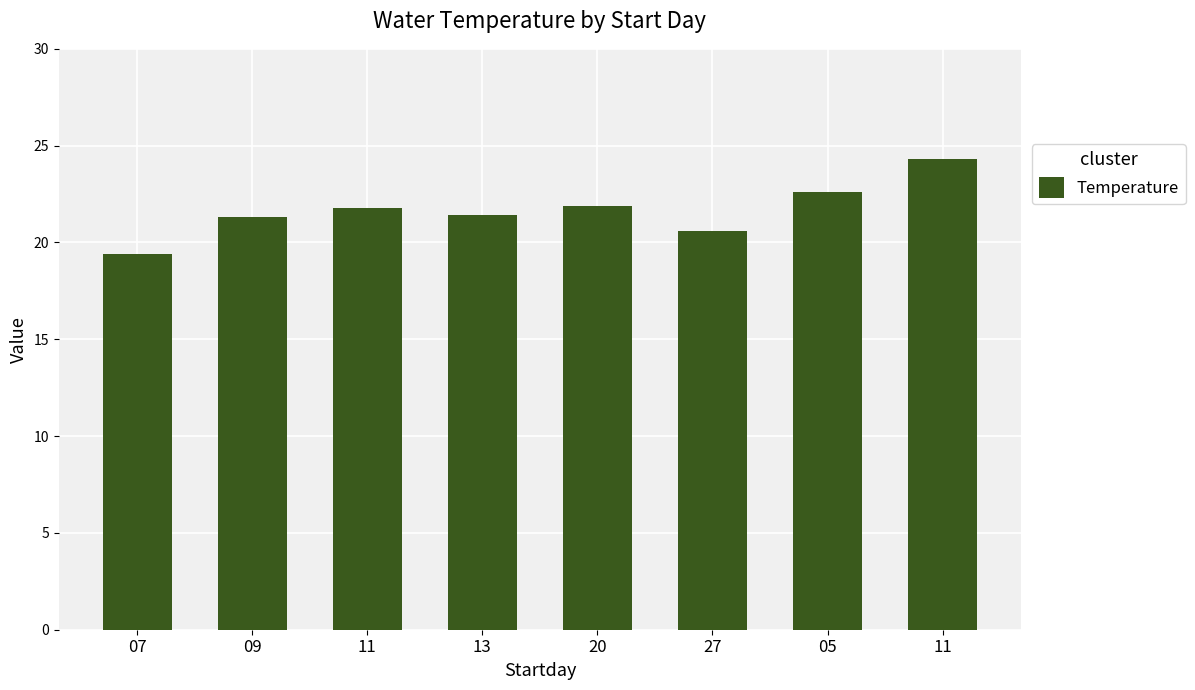

How many bars are there in total?

8